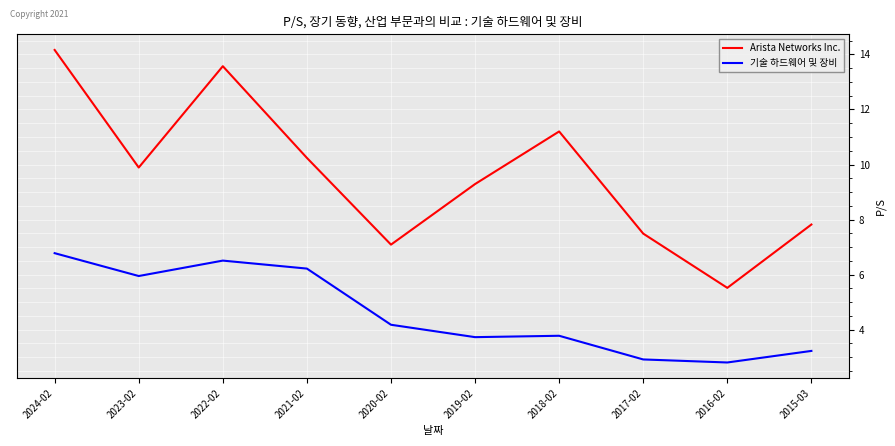

What is the difference between the 기술 하드웨어 및 장비 values at 2024-02 and 2017-02?

3.9